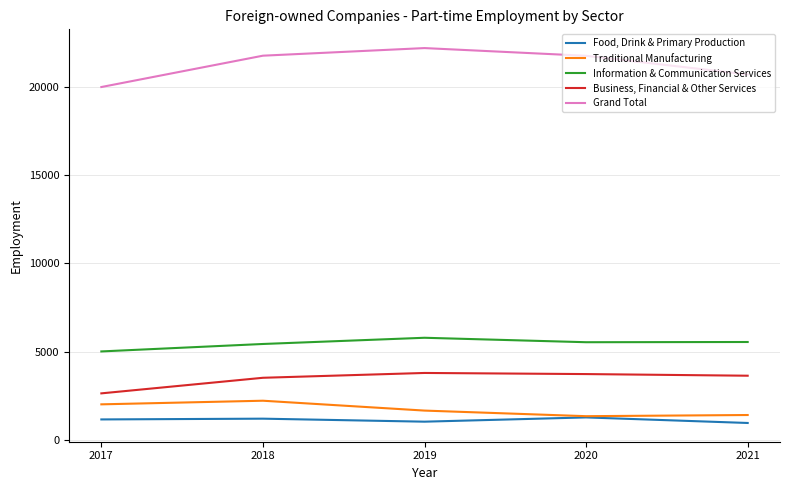

How many lines are shown in the chart?

5